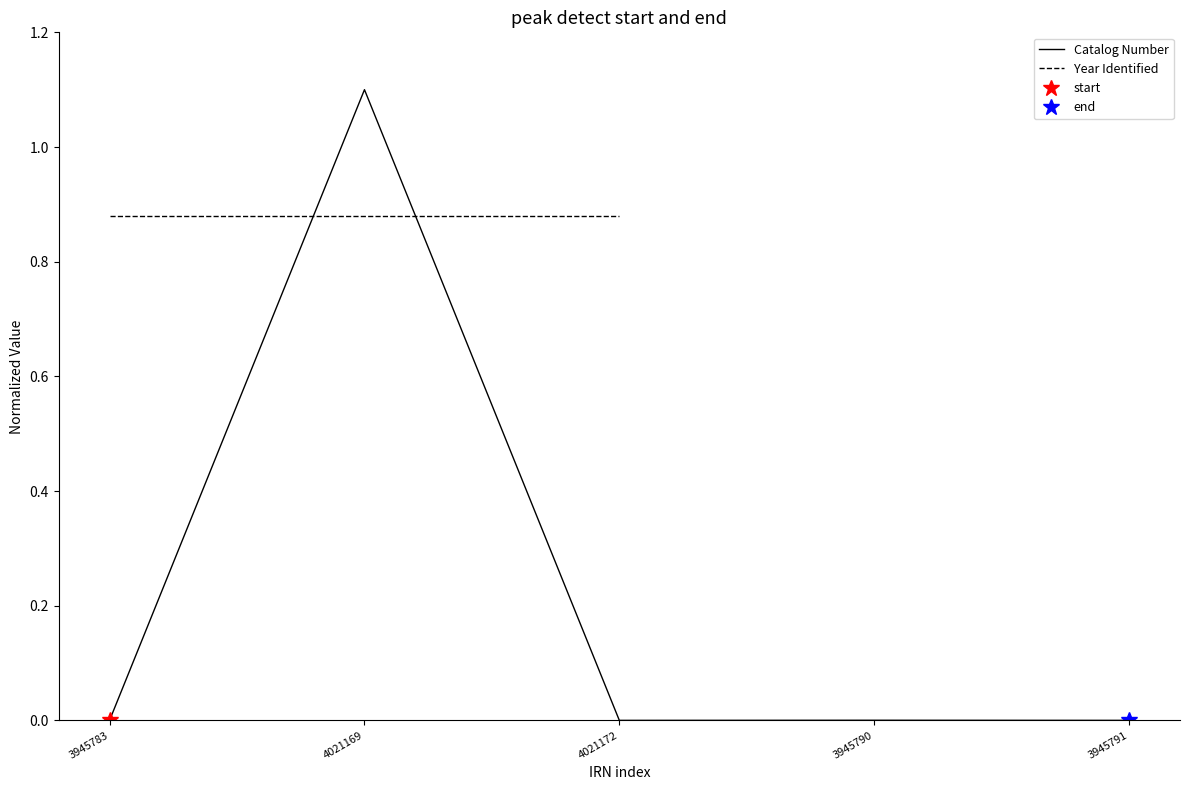

What is the label of the 3rd point from the left?

4021172